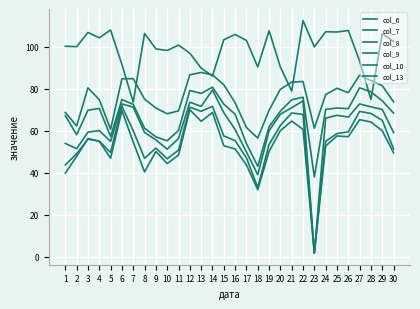

At which label is col_6 closest to 72?

9